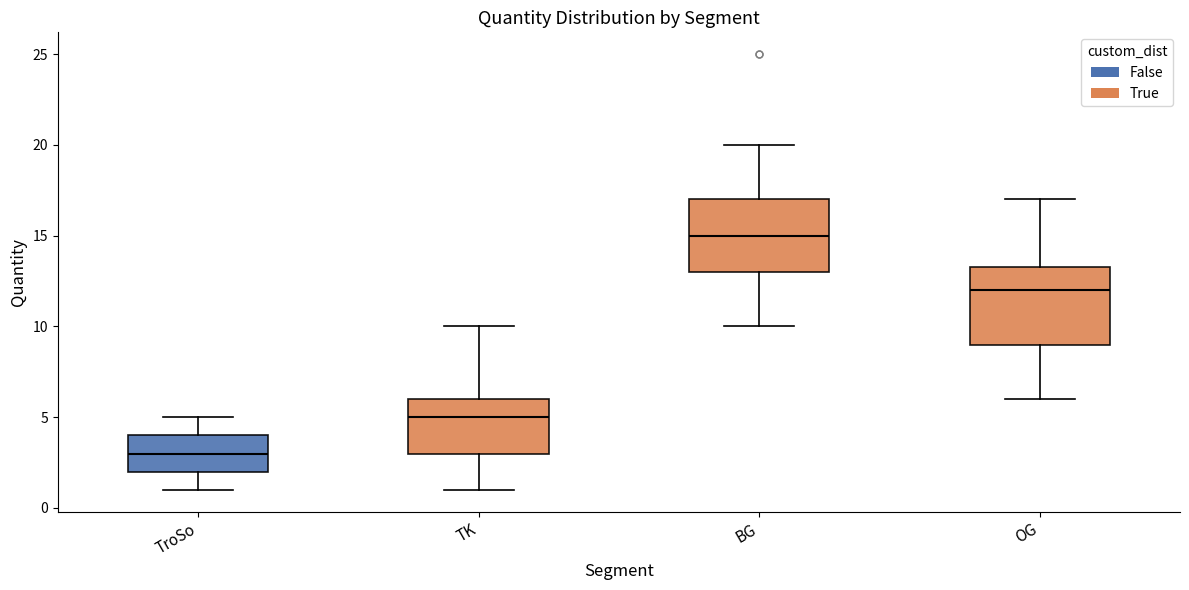

Where does the median line of the box for BG sit on the y-axis? The values are not printed on the chart, so give them approximately, as read against the axis.

15.0